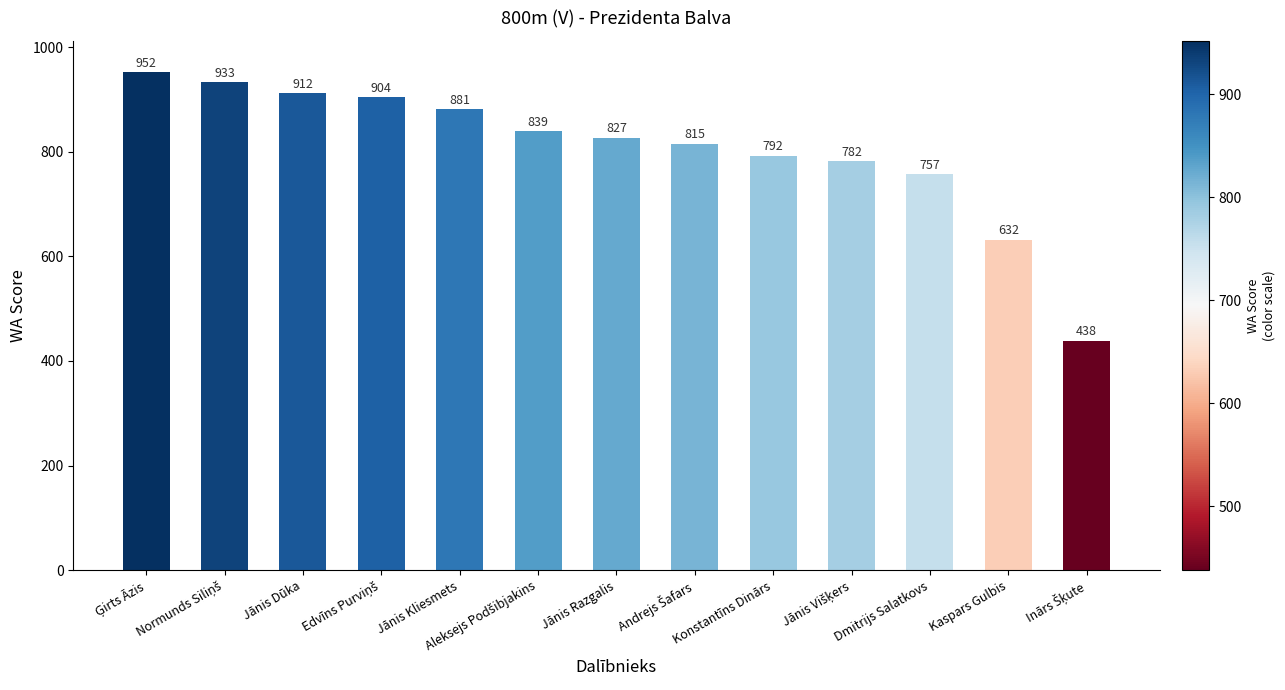

What is the greatest value displayed?

952